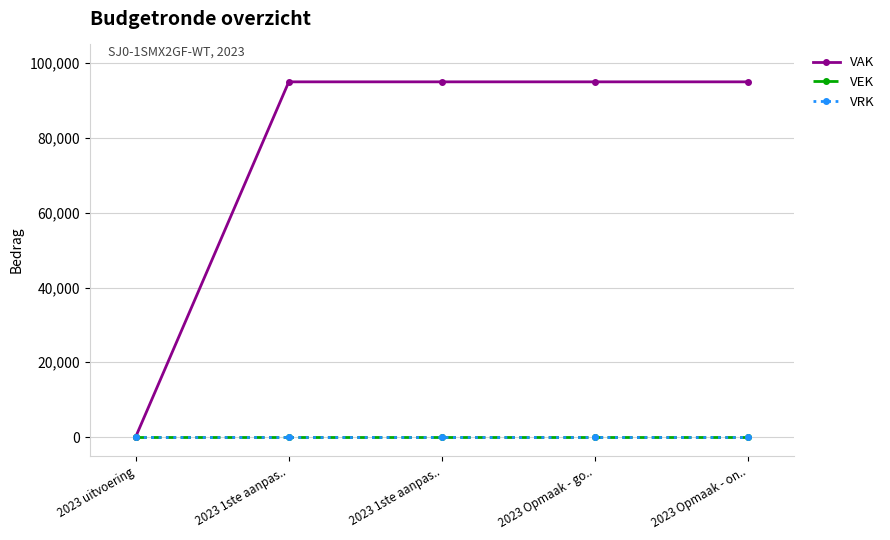

True or false: VRK and VAK cross at least once.

False